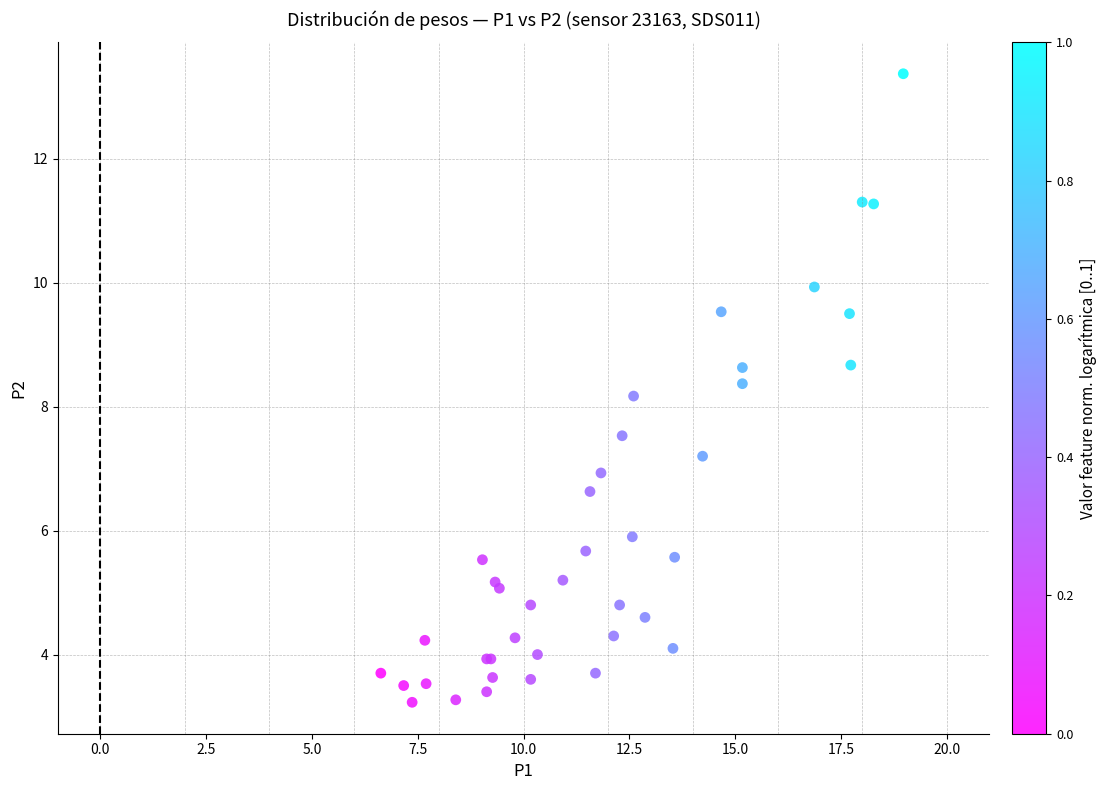

What Y value in the scatter plot is closest to 8?

8.2